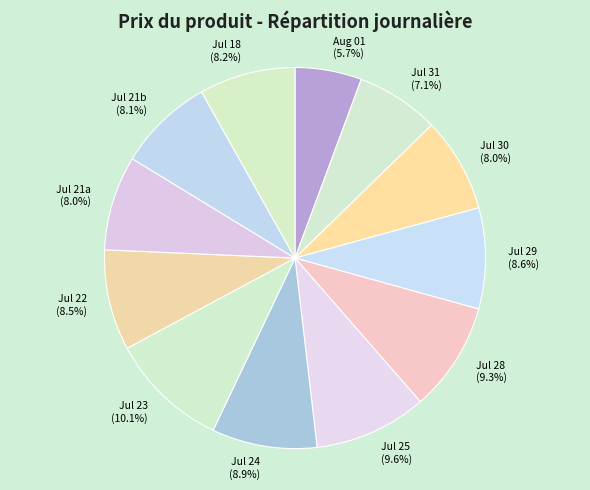

Do Jul 21a and Jul 29 together represent more than half of the pie?

No